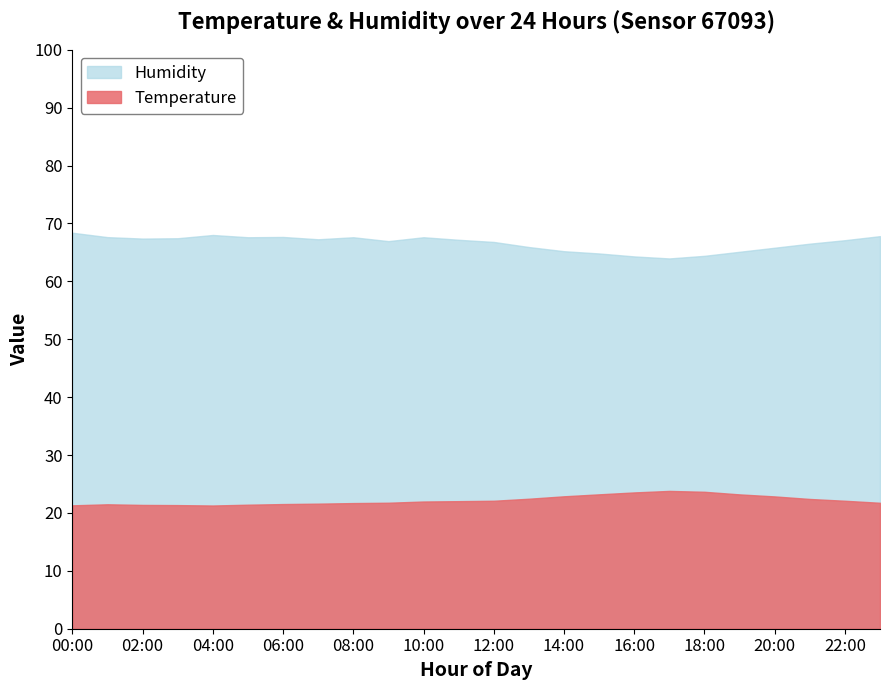

What is the total value across all series at 15:00?

88.0